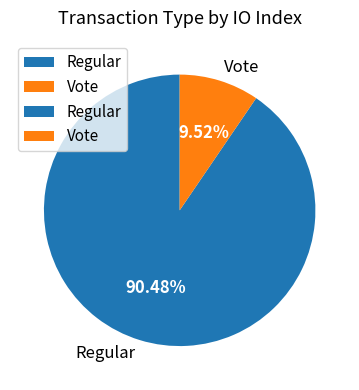

Rank the categories by value from lowest to highest.

Vote, Regular